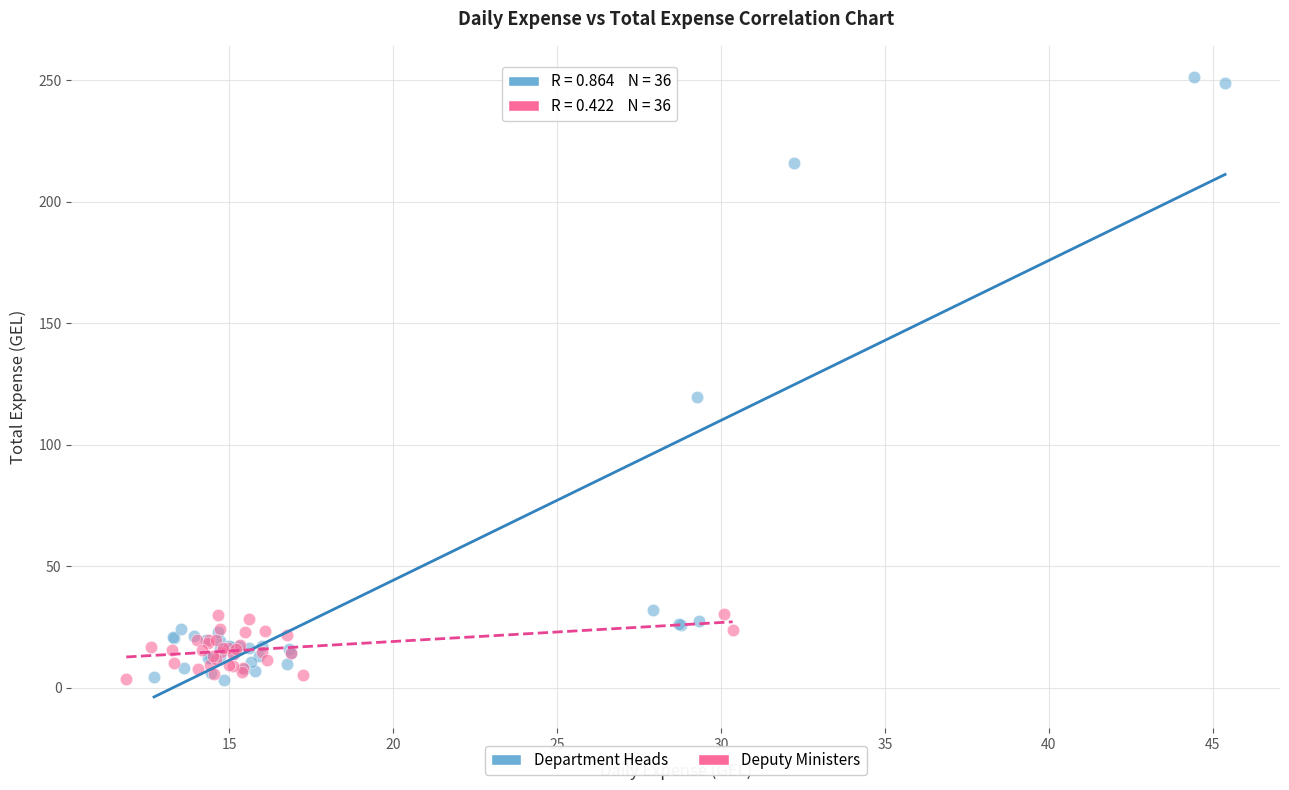

Which series contains the highest Y value?

Department Heads